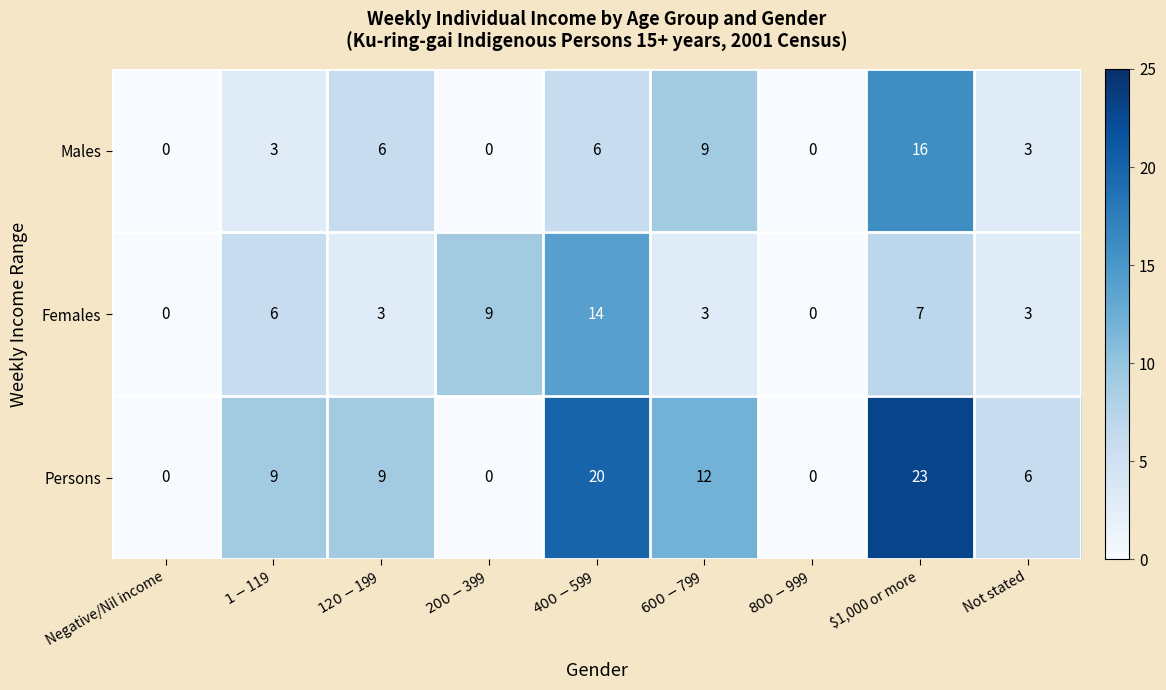

Rank the series by their maximum value, from lowest to highest.

Females, Males, Persons